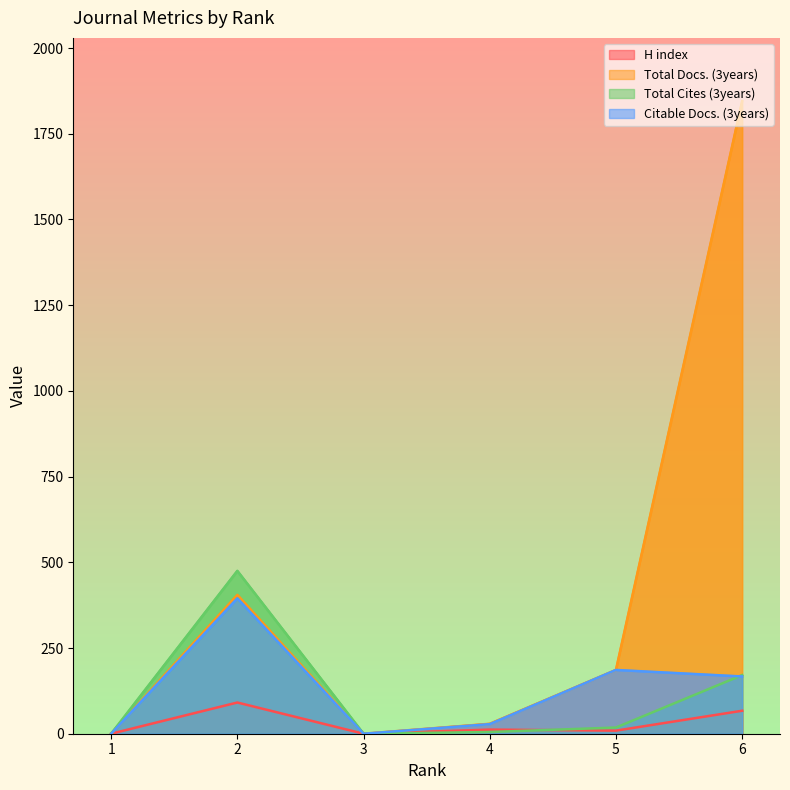

Where does the Citable Docs. (3years) series first go above 167?

2